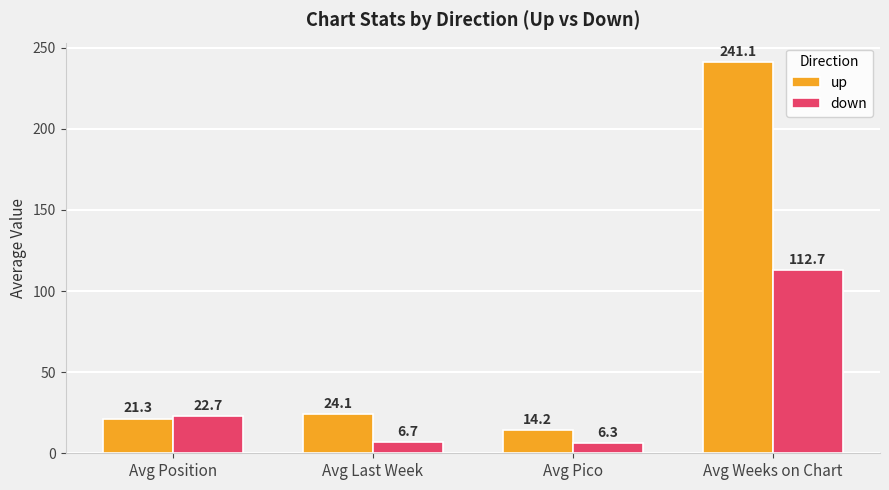

Reading left to right, list all the values displayed in this chart.

up: 21.3	24.1	14.2	241.1
down: 22.7	6.7	6.3	112.7